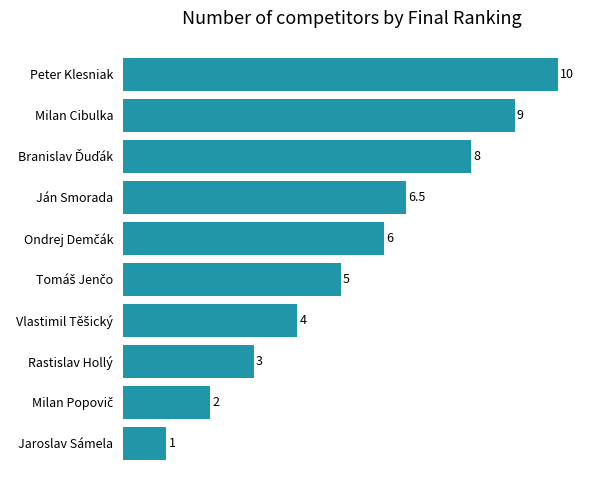

Read the value at Rastislav Hollý.

3.0